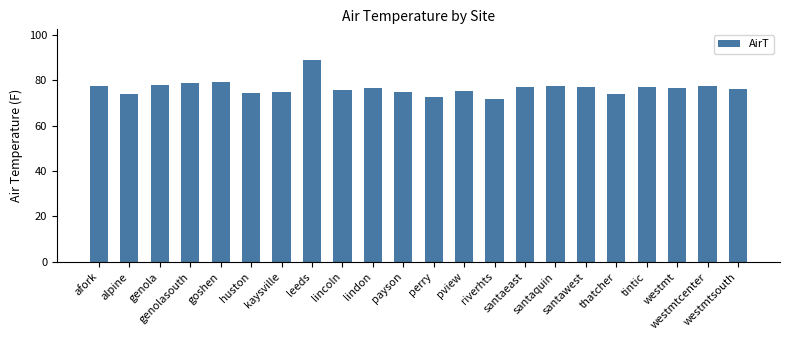

What is the minimum value shown in the chart?

71.9